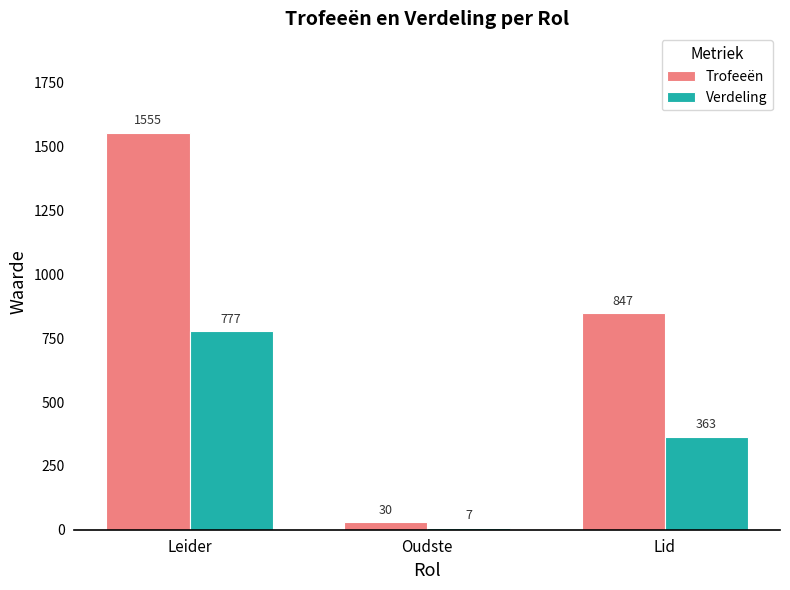

The value of Verdeling at Oudste is 7. True or false?

True